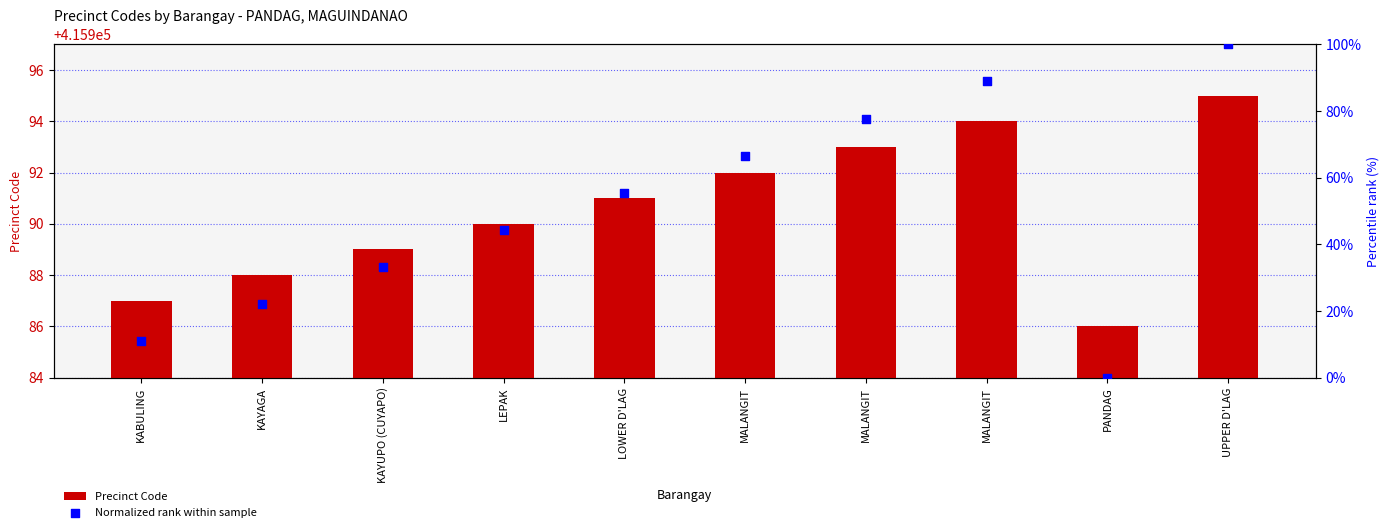

What is the total value across all series at PANDAG?

415986.0